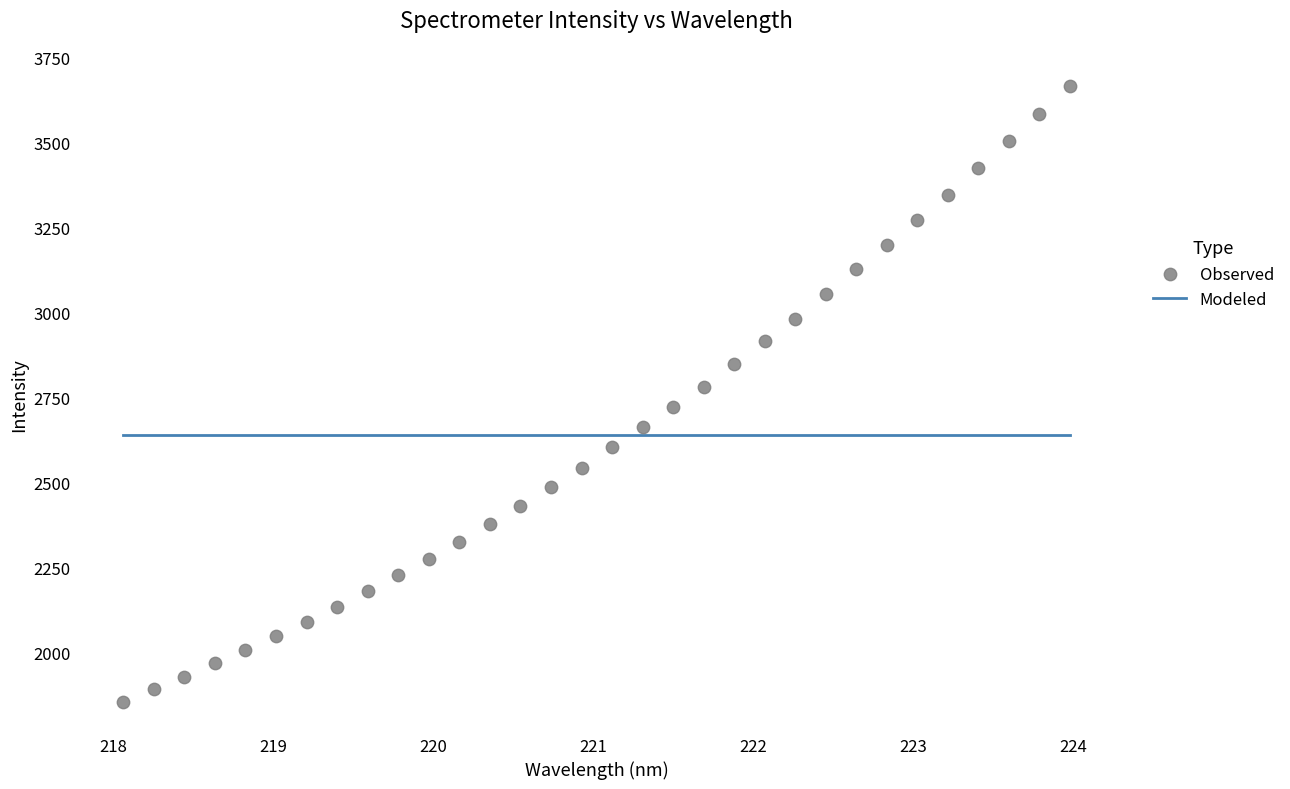

What is the range of Y values (max minus min)?

1813.0